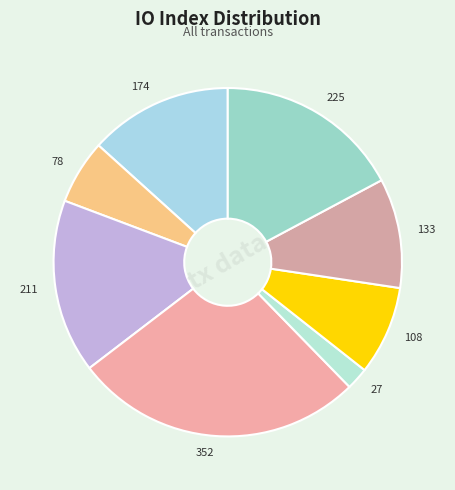

Is the sum of 27 and 174 greater than half?

No